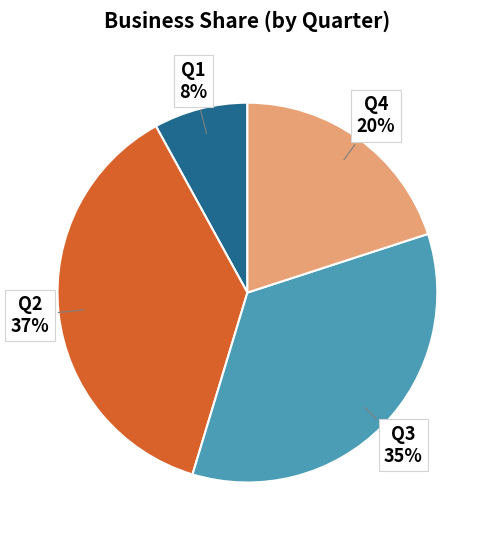

To the nearest percent, what portion does Q1 represent?

8%